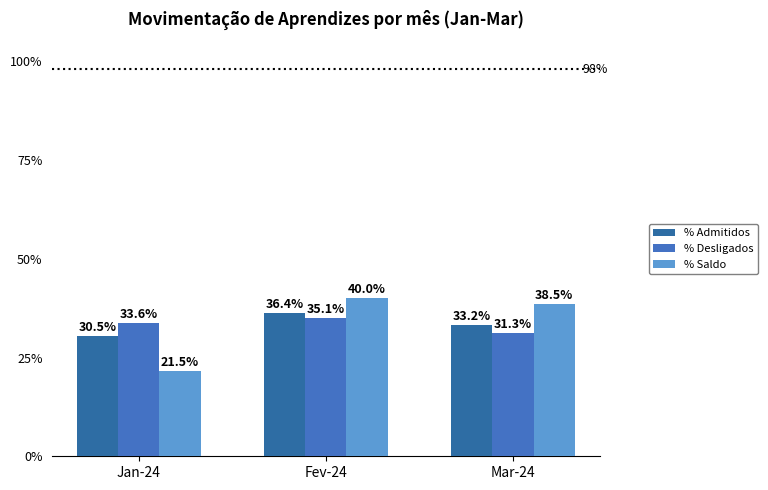

Is the value of % Admitidos at Fev-24 greater than the value of % Saldo at Fev-24?

No